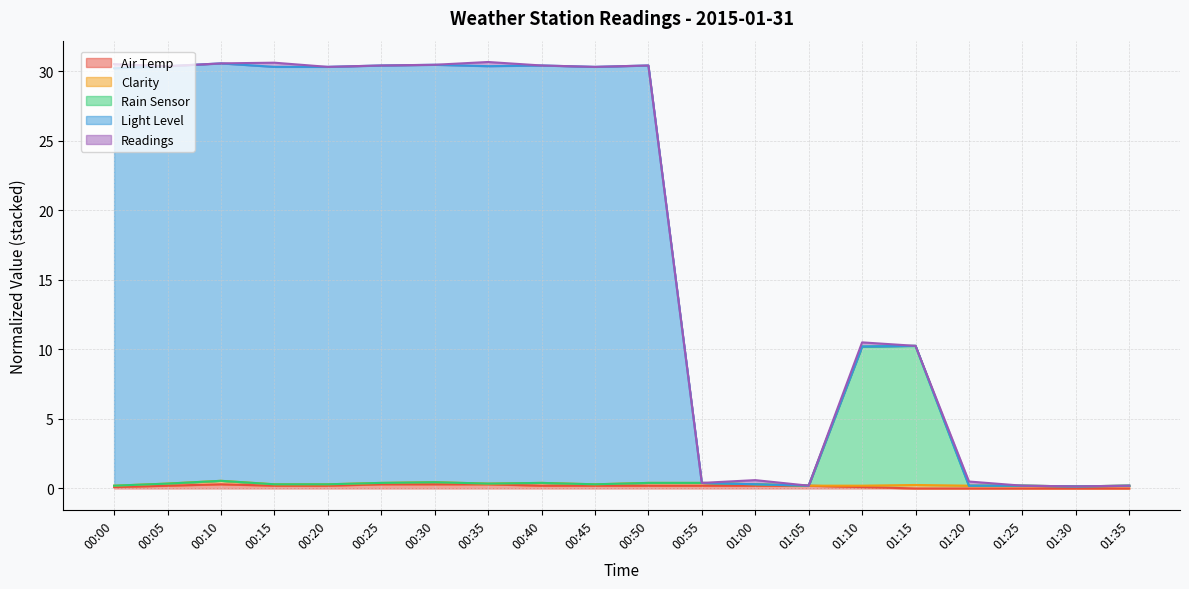

Does the chart display data point markers on the line(s)?

No